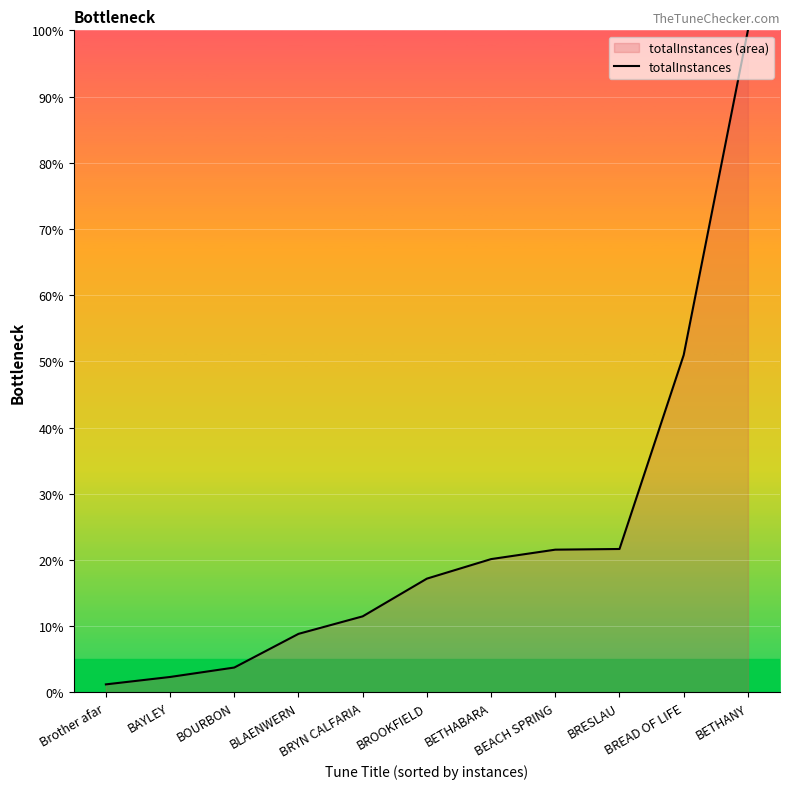

What is the label of the 7th point from the left?

BETHABARA